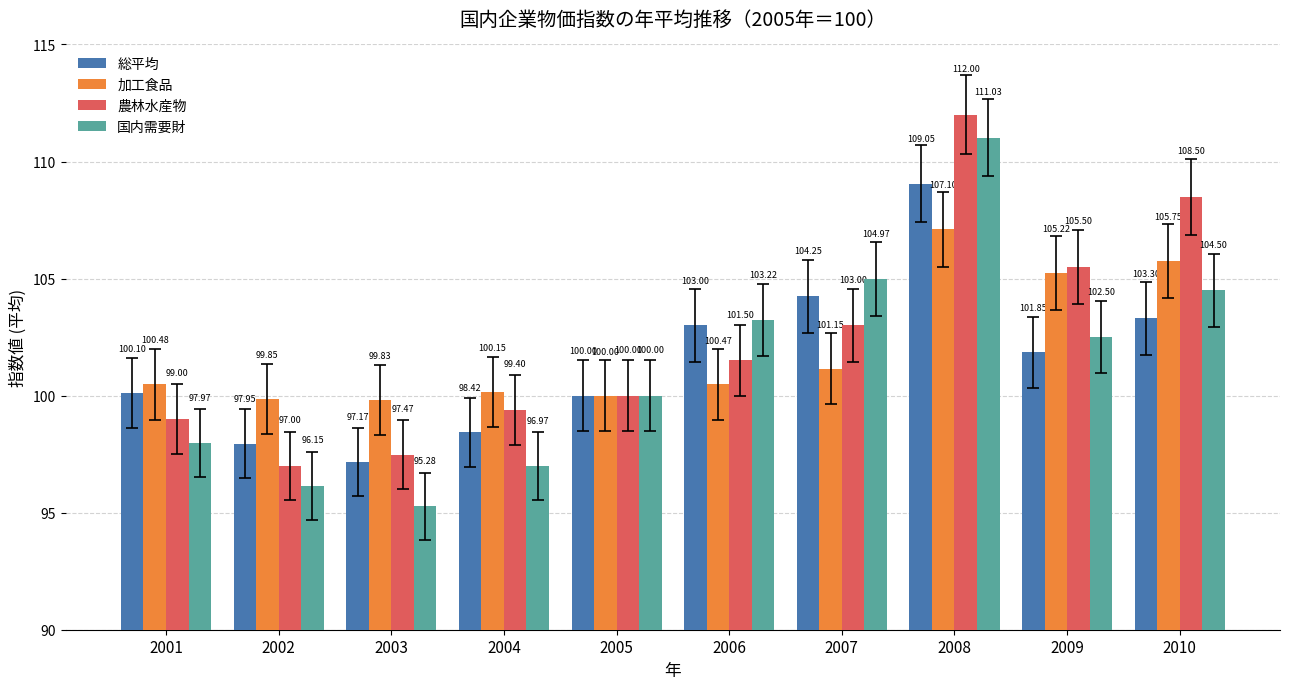

How many values in the 加工食品 series are below 100?

2